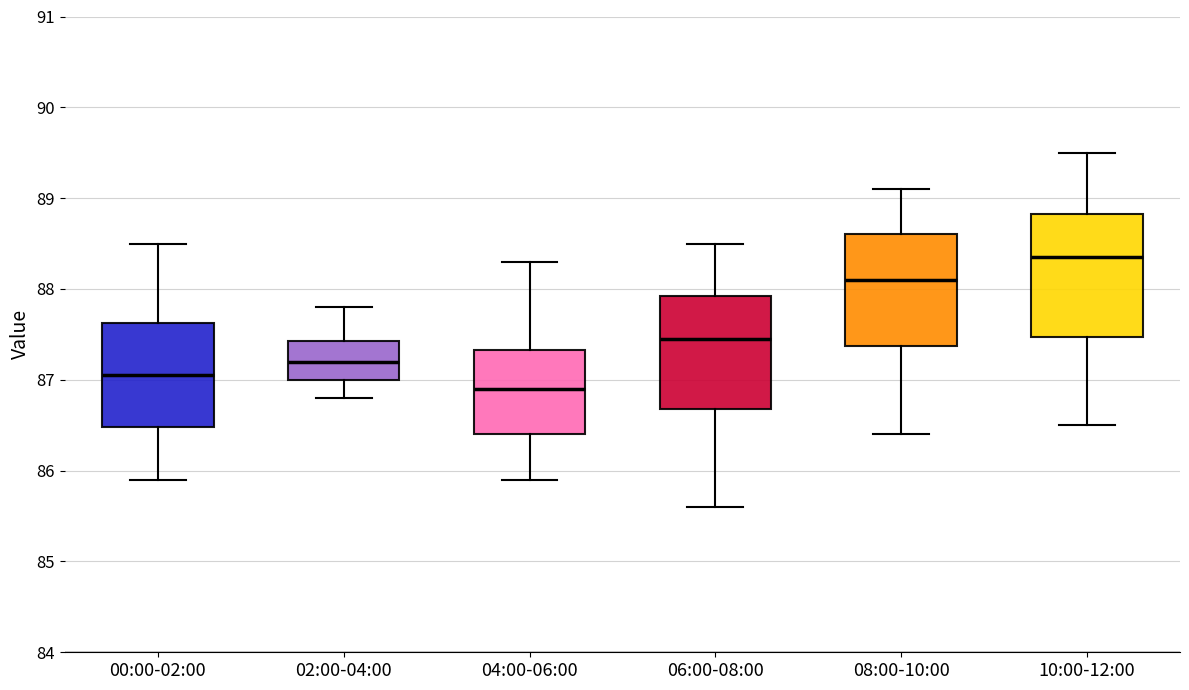

Reading left to right, read every box against the y-axis: the position of its median line, the range the box covers, and the ends of its whiskers. The values are not printed on the chart, so give them approximately, as read against the axis.

00:00-02:00: median 87.1, box 86.5 to 87.6, whiskers 85.9 to 88.5
02:00-04:00: median 87.2, box 87.0 to 87.4, whiskers 86.8 to 87.8
04:00-06:00: median 86.9, box 86.4 to 87.3, whiskers 85.9 to 88.3
06:00-08:00: median 87.5, box 86.7 to 87.9, whiskers 85.6 to 88.5
08:00-10:00: median 88.1, box 87.4 to 88.6, whiskers 86.4 to 89.1
10:00-12:00: median 88.4, box 87.5 to 88.8, whiskers 86.5 to 89.5